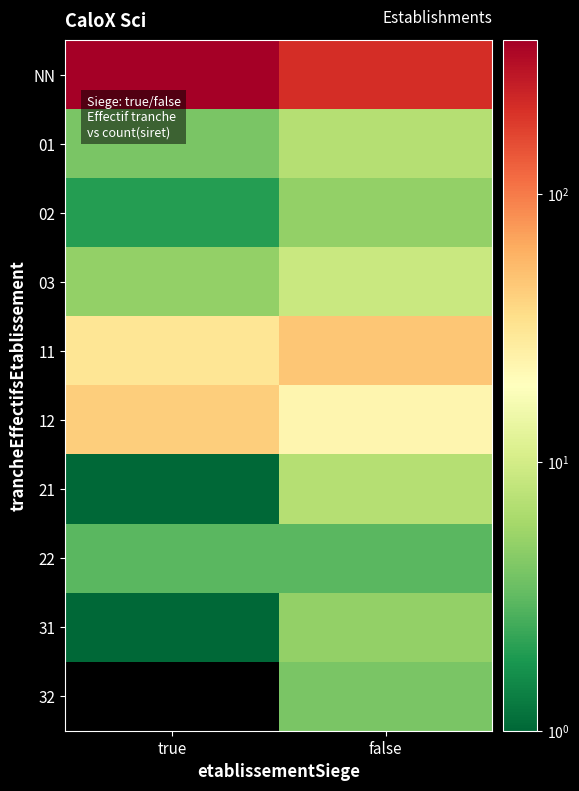

At false, list the series in order from smallest to largest.

22, 32, 02, 31, 01, 21, 03, 12, 11, NN